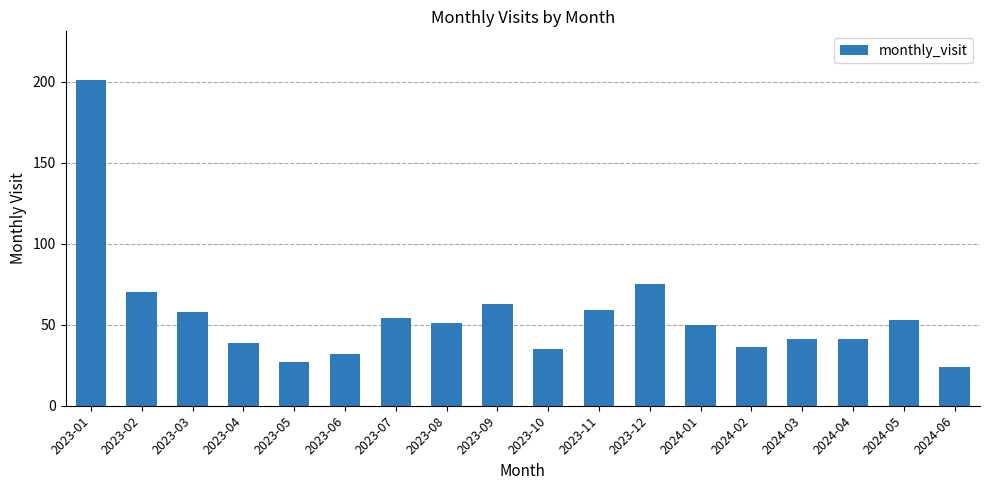

What is the average value?

56